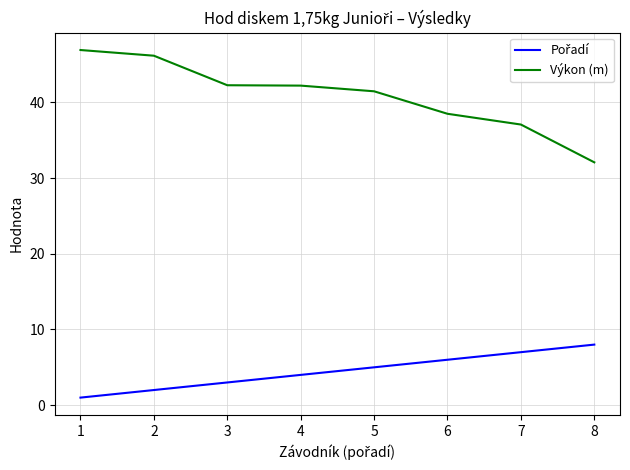

At which label is Výkon (m) closest to 39?

6